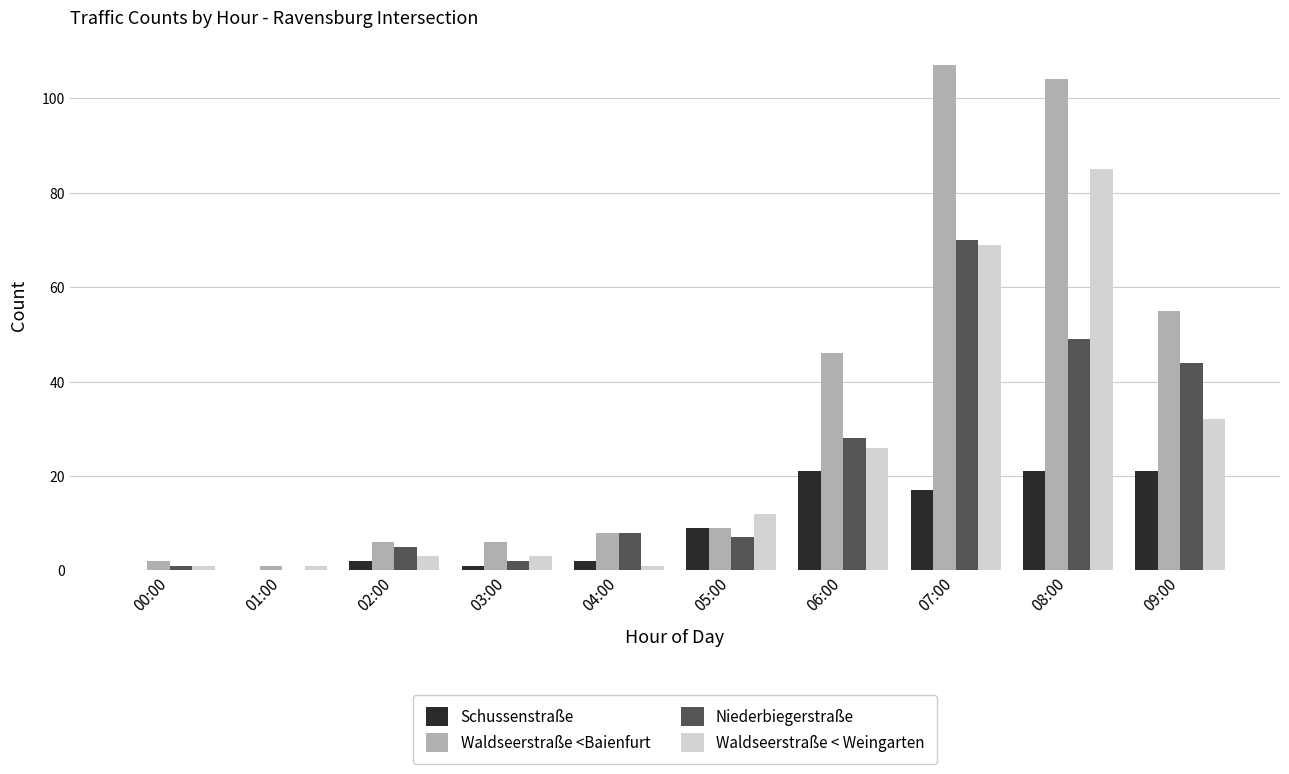

Which category has the highest value across all series?

07:00